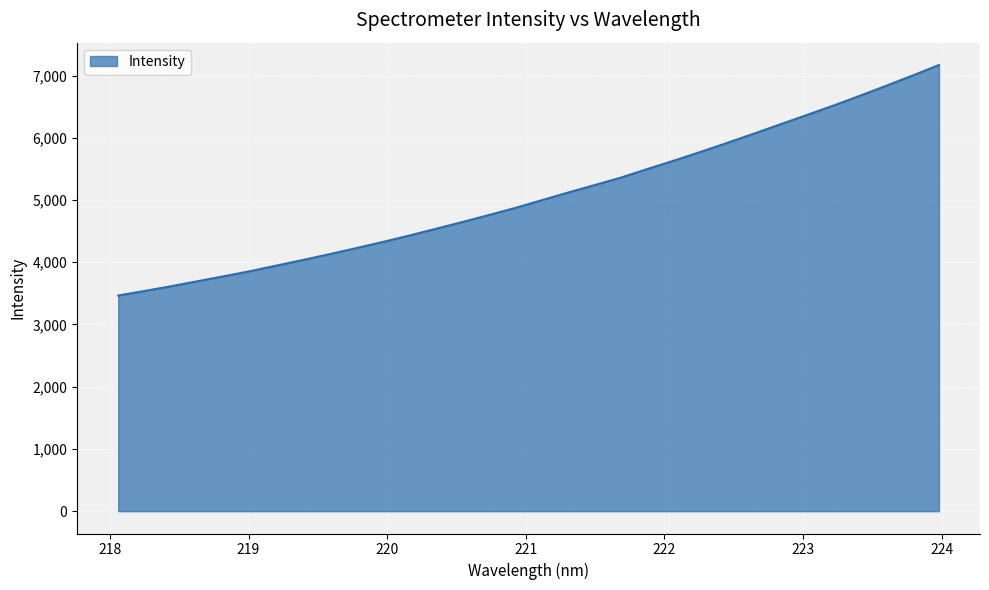

What is the difference between the maximum and minimum values?

3704.5